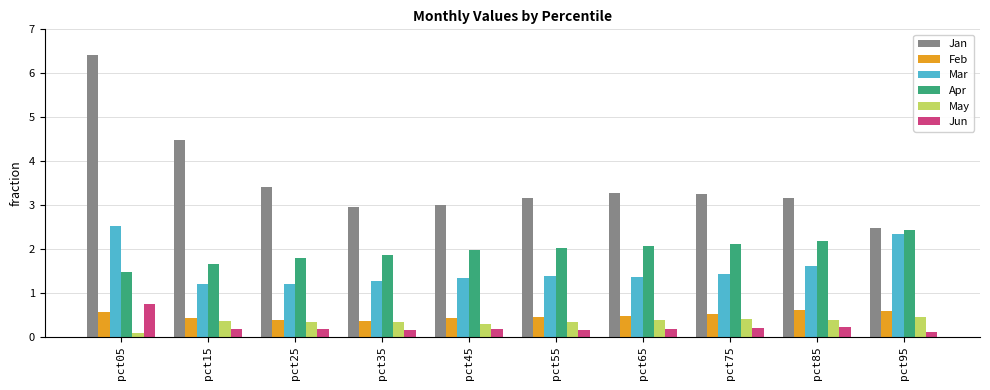

What is the value of the May bar at the 7th from the left?

0.4